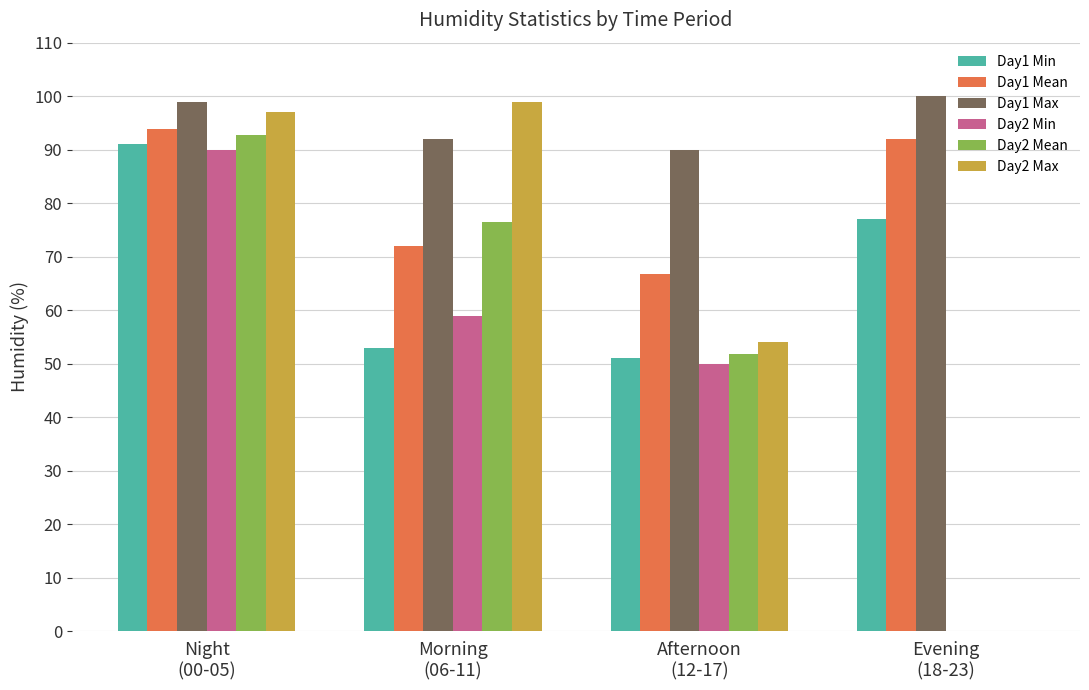

What is the highest value of the Day1 Max series?

100.0